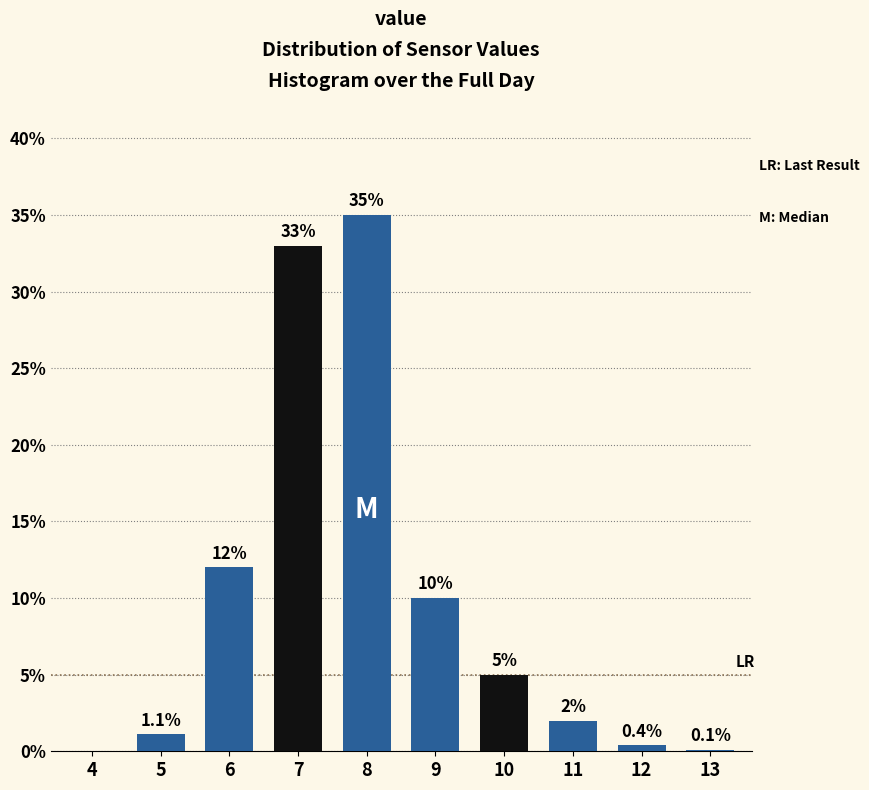

Reading right to left, transcribe all the data shown in this chart.

13=0.1	12=0.4	11=2.0	10=5.0	9=10.0	8=35.0	7=33.0	6=12.0	5=1.1	4=0.0